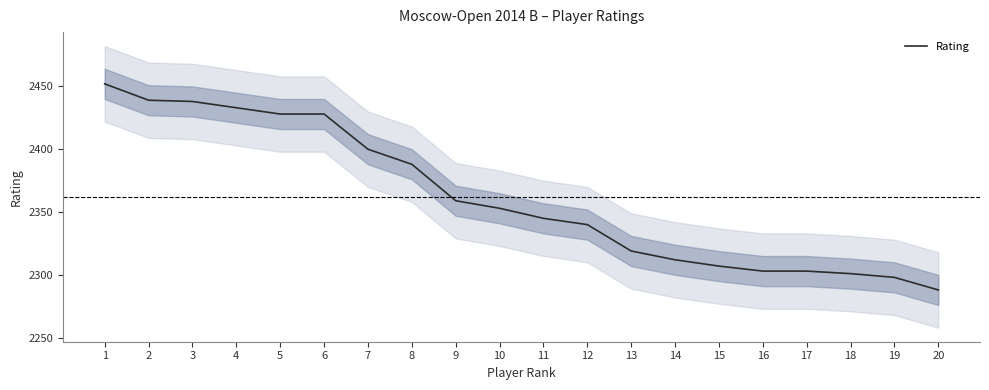

True or false: the data shows 2345 at 11.

True